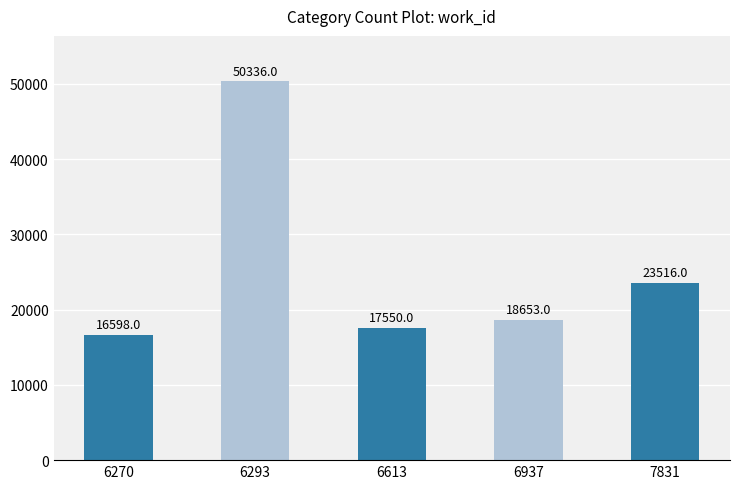

Which category has the lowest value across all series?

6270